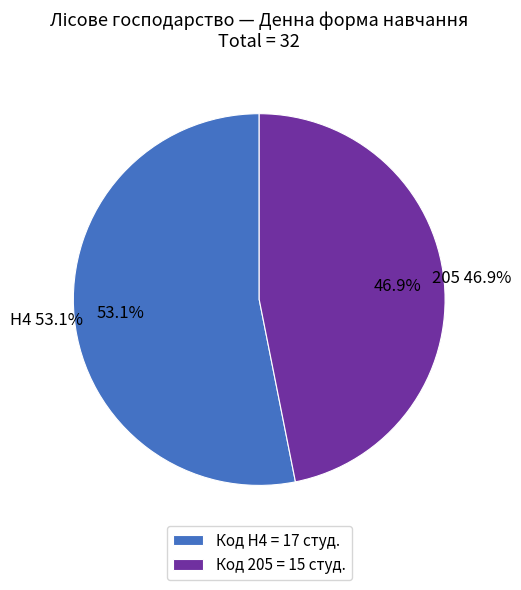

To the nearest percent, what percentage of the pie is H4?

53%